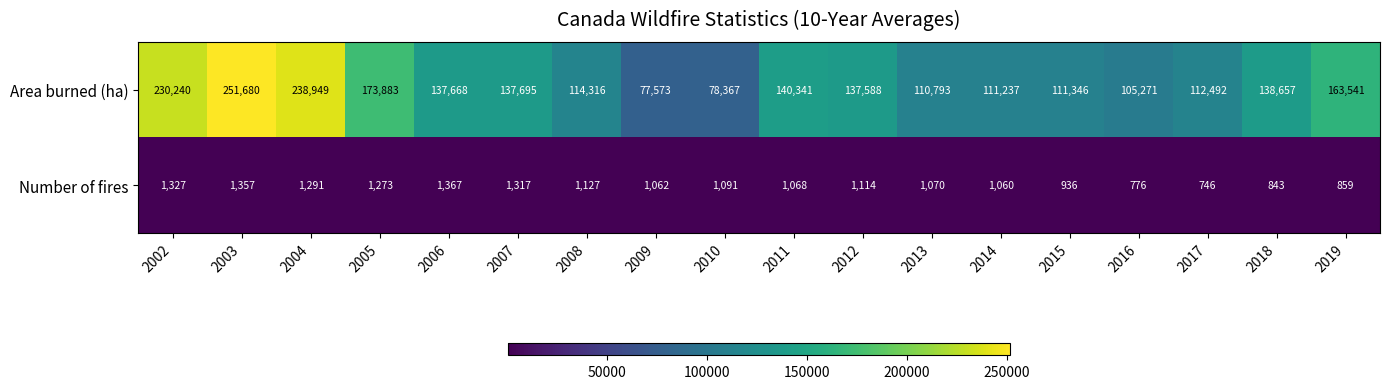

Between 2007 and 2018, which series saw the biggest shift?

Area burned (ha)